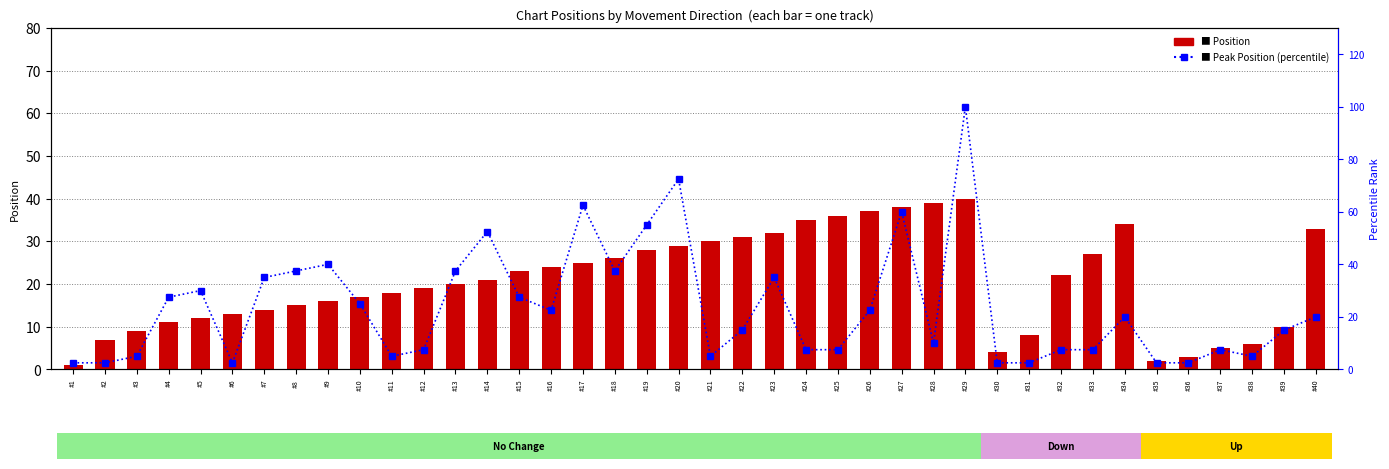

At which label is Peak Position (percentile) closest to 51?

#14